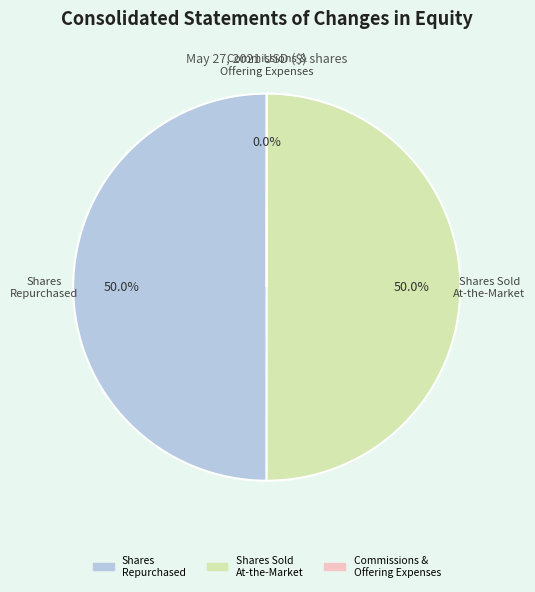

What is the ratio of the value at Shares Repurchased to the value at Shares Sold At-the-Market?

1.0